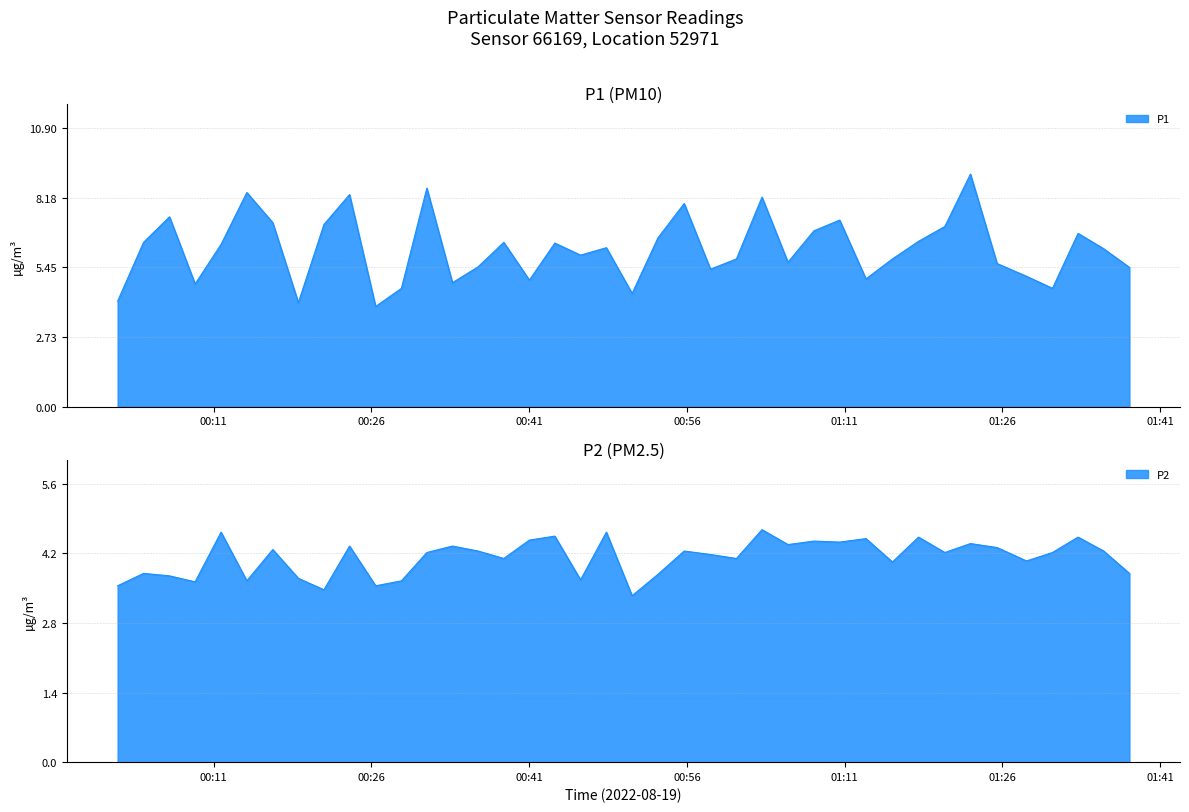

What is the smallest value displayed?

3.4